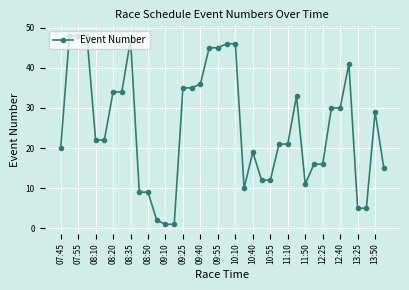

How many series are shown in this chart?

1